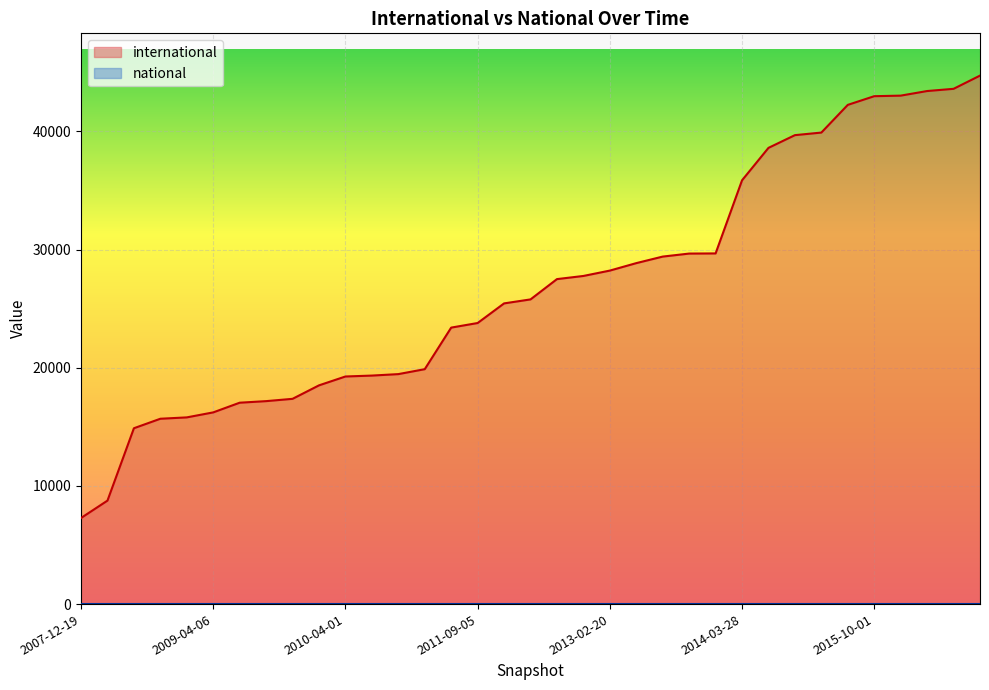

What is the greatest value displayed?

44712